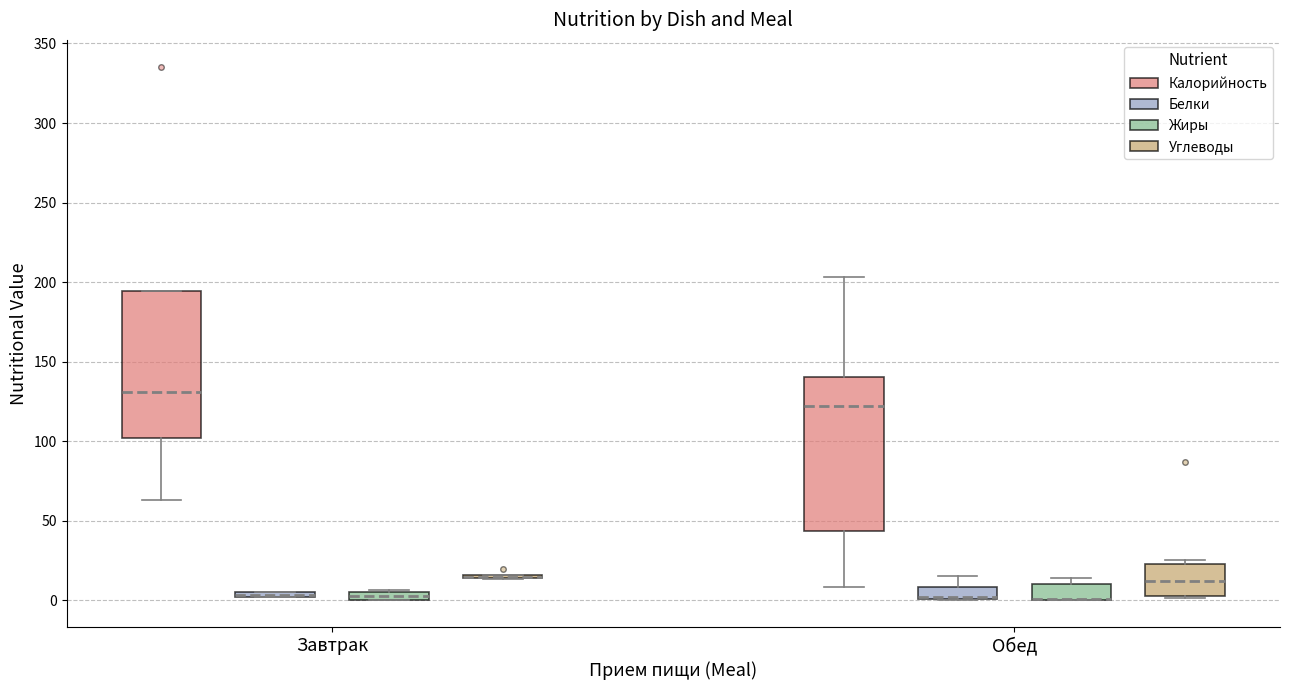

Where is the lower edge of the box for Завтрак (Жиры) on the y-axis? The values are not printed on the chart, so give them approximately, as read against the axis.

0